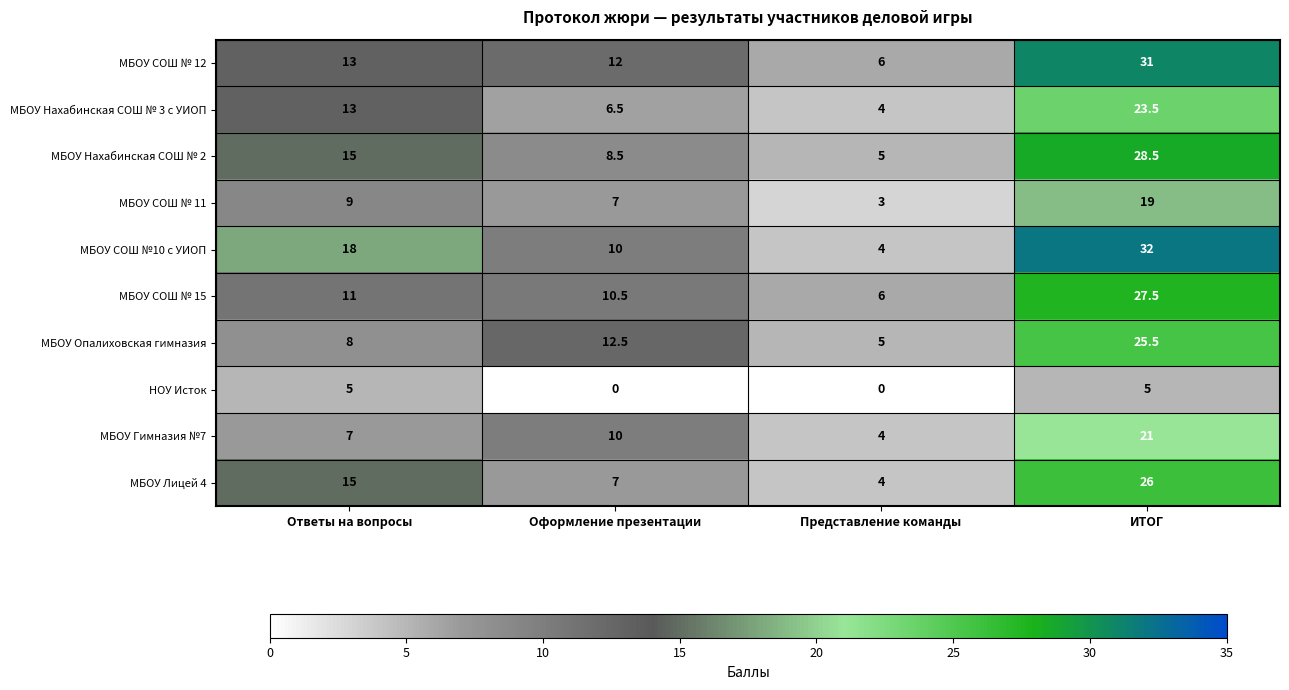

Where is МБОУ Нахабинская СОШ № 2 nearest to the value 16?

Ответы на вопросы